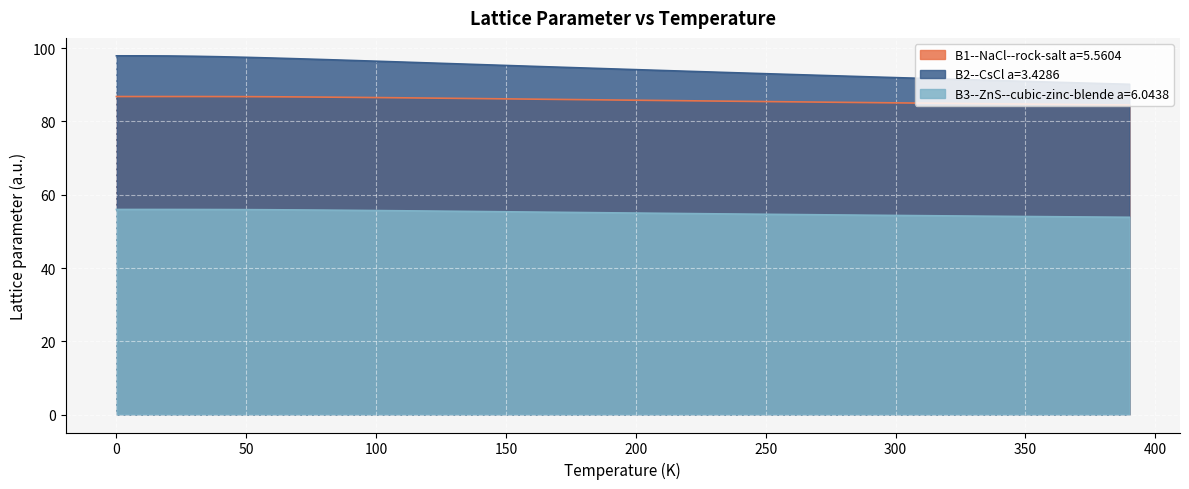

Rank the series at 800.0 from highest to lowest value.

B2--CsCl a=3.4286, B1--NaCl--rock-salt a=5.5604, B3--ZnS--cubic-zinc-blende a=6.0438